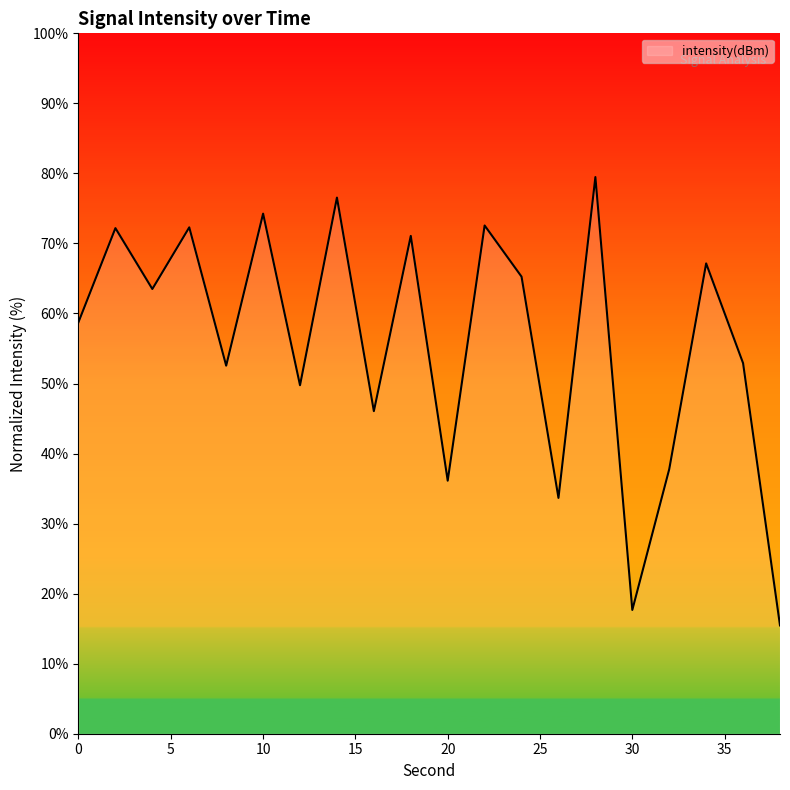

How many interior local peaks (higher than both neighbors) does the data have?

8